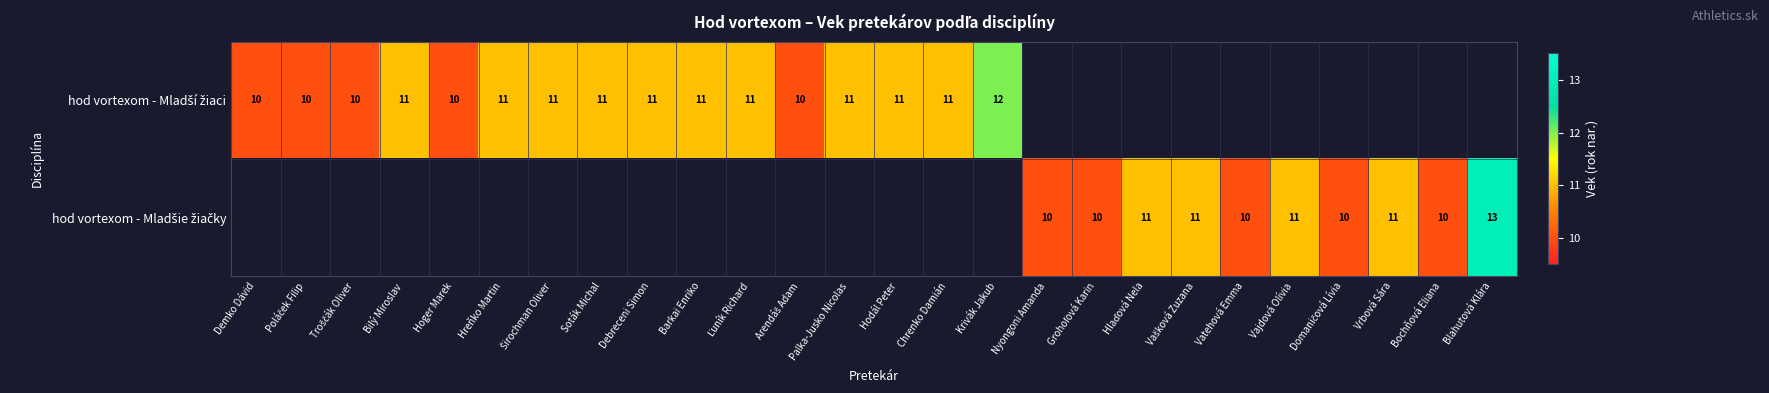

At how many categories does at least one series exceed 12?

1